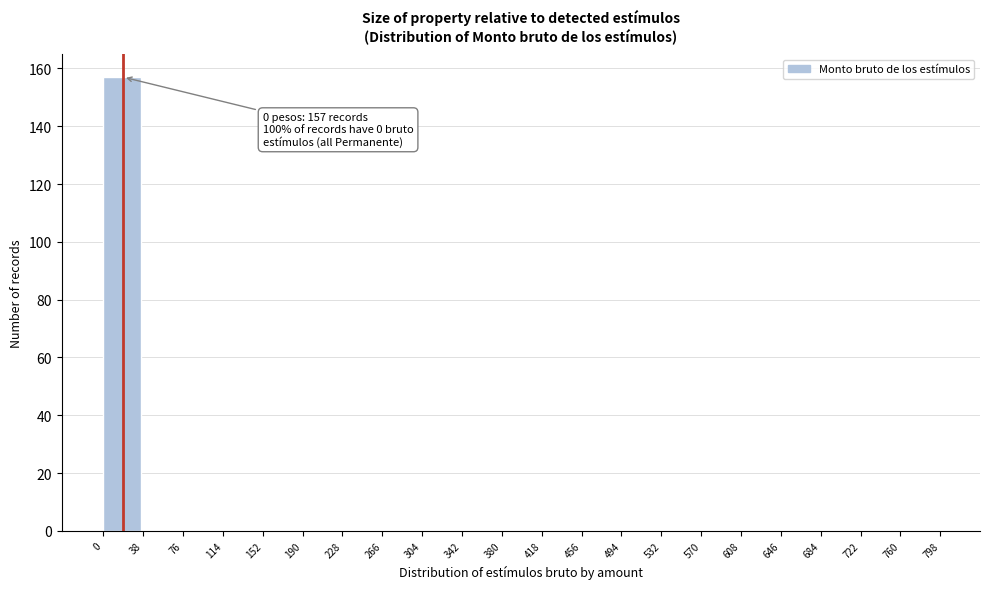

Over which range of the x-axis is the bar tallest?

0 to 38